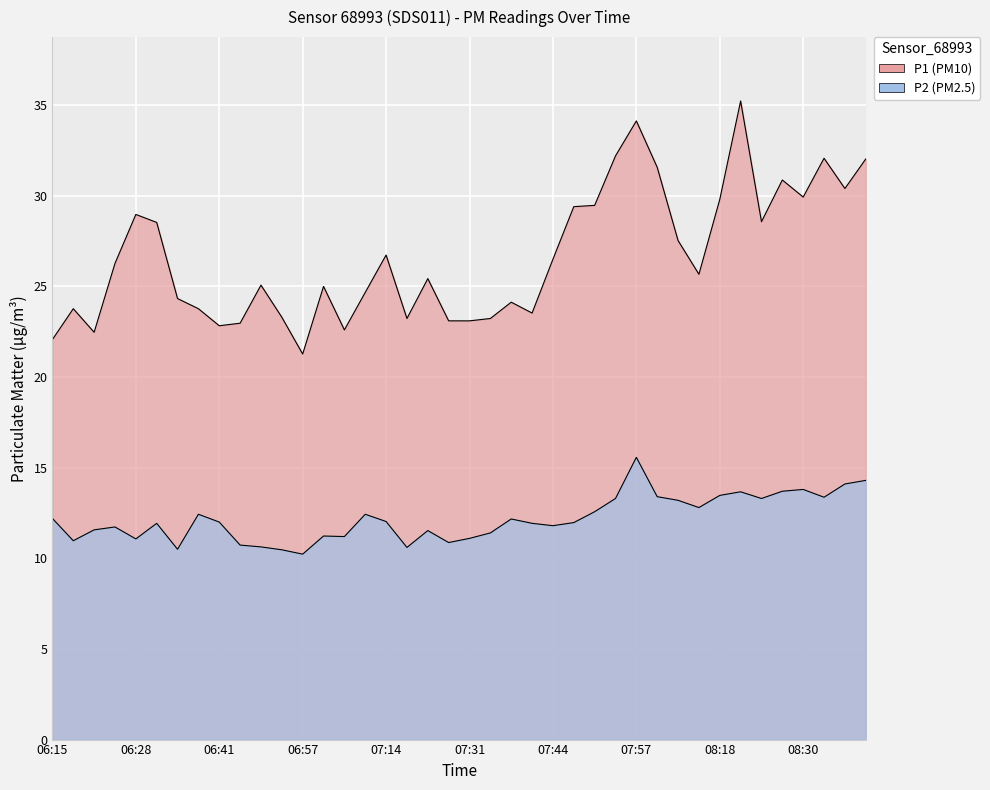

How many distinct data groups are displayed?

2